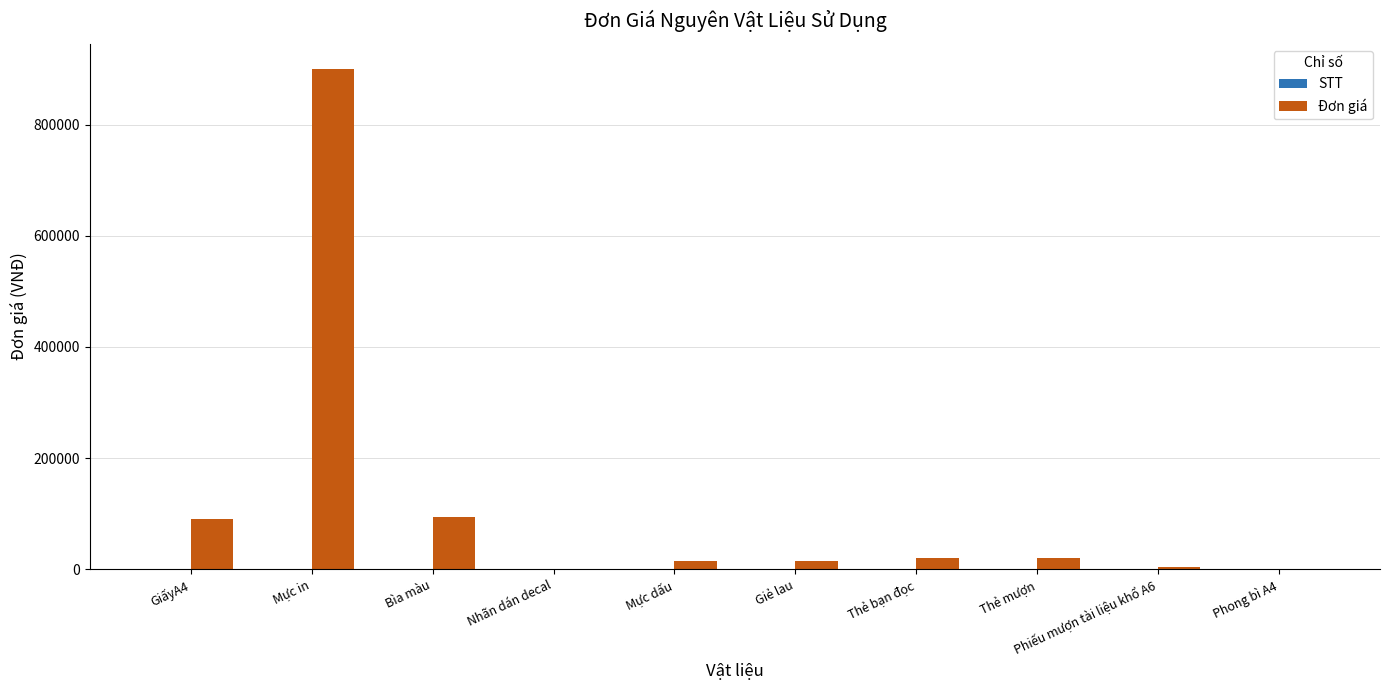

True or false: Đơn giá has a value of 22849 at Bìa màu.

False